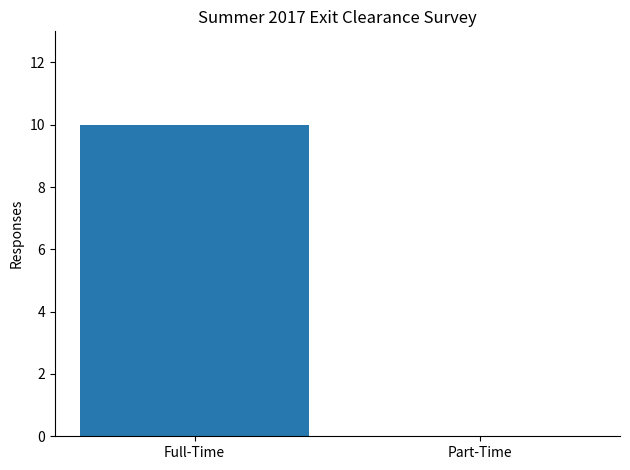

Which label corresponds to the largest value in the chart?

Full-Time